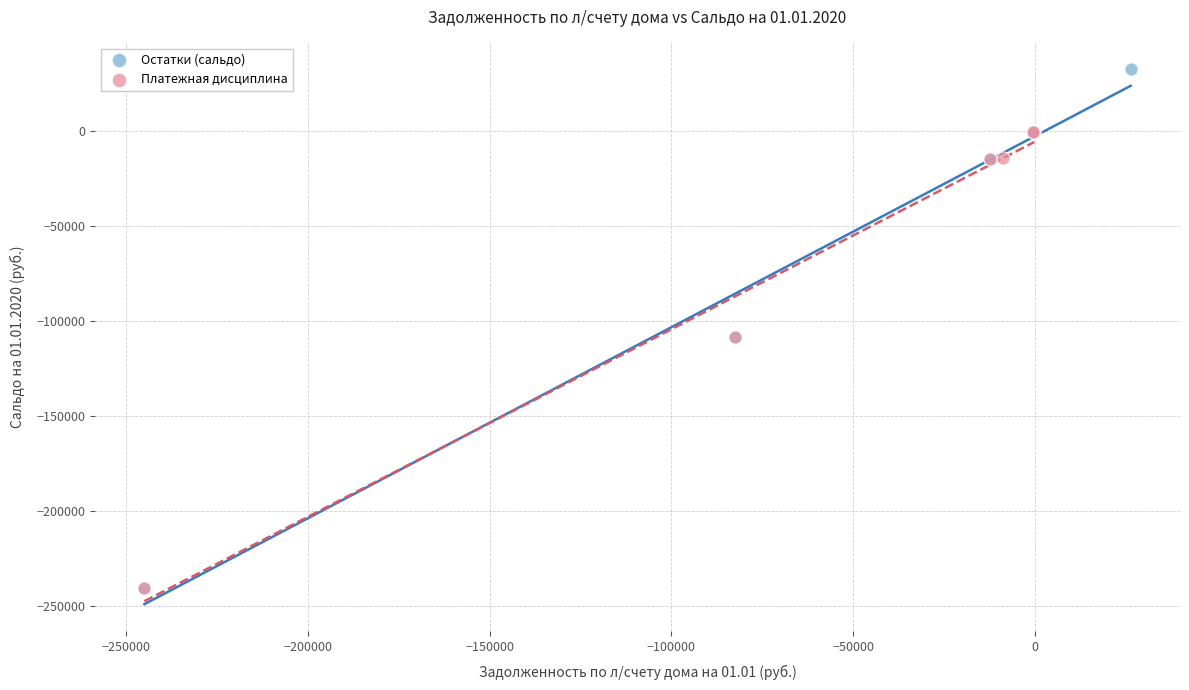

Which series has the largest Y range (max minus min)?

Остатки (сальдо)